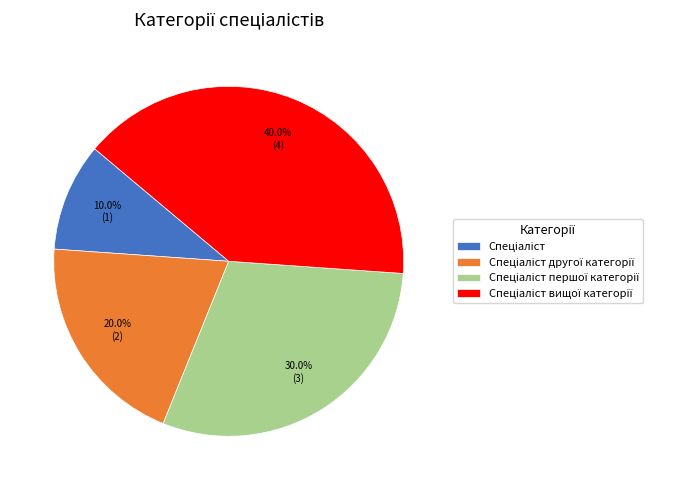

Does any single category account for the majority?

No